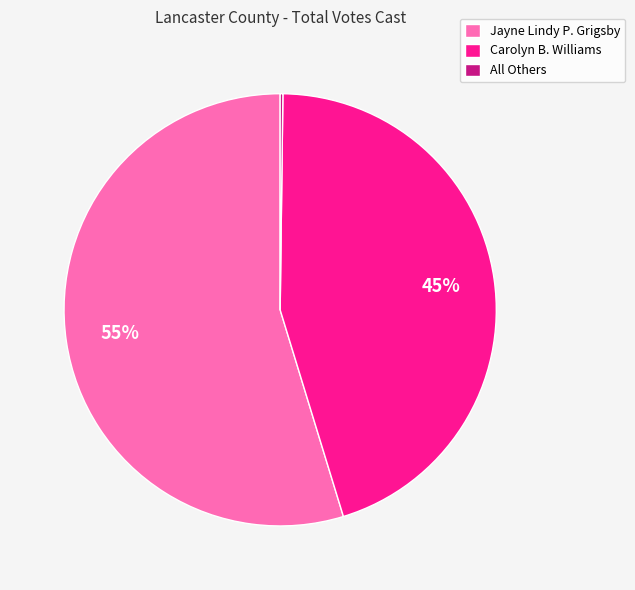

To the nearest percent, what is the combined percentage of Jayne Lindy P. Grigsby and Carolyn B. Williams?

100%